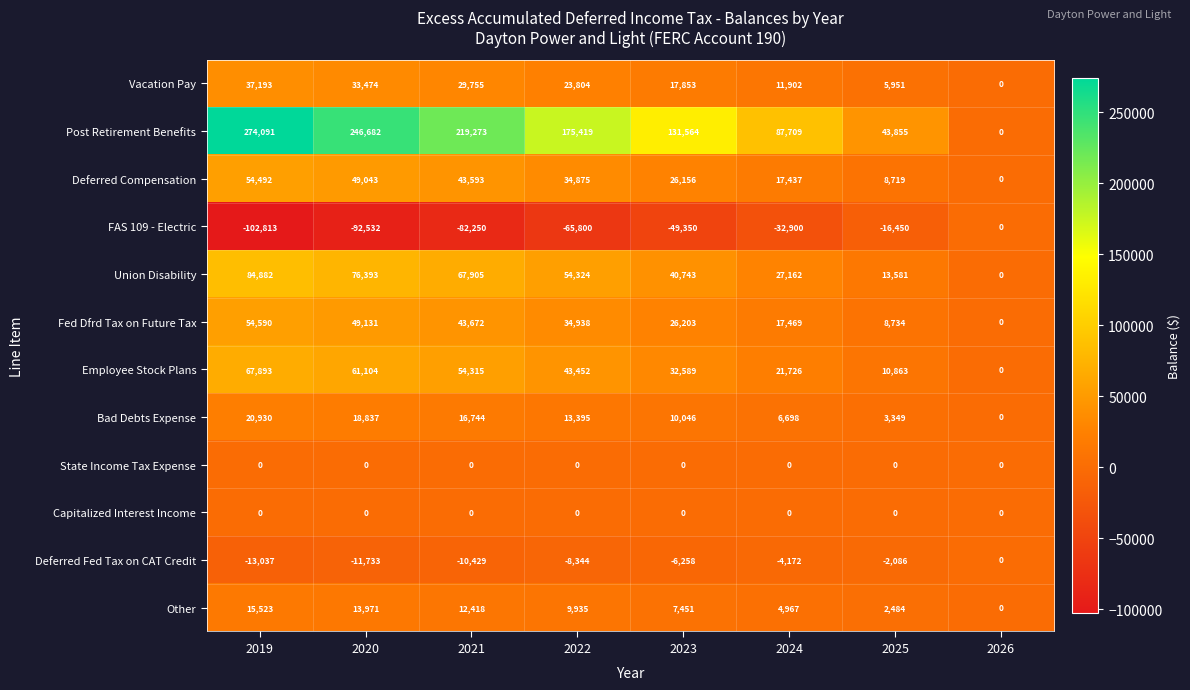

Where is Fed Dfrd Tax on Future Tax nearest to the value 27295?

2023